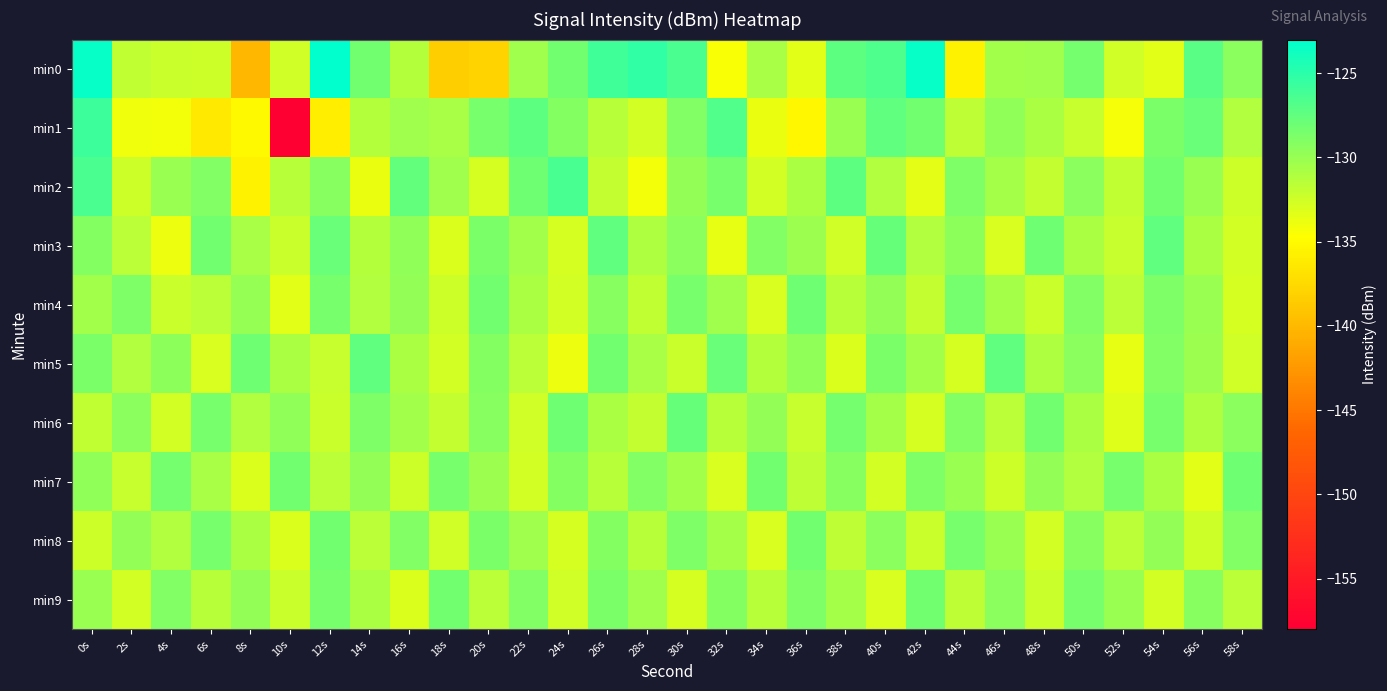

Reading left to right, extract all data points from this chart.

min0: 0s=-123.3	2s=-131.9	4s=-132.3	6s=-132.3	8s=-140.2	10s=-132.5	12s=-123.0	14s=-128.3	16s=-131.3	18s=-138.4	20s=-138.0	22s=-130.3	24s=-128.2	26s=-126.0	28s=-125.2	30s=-126.5	32s=-134.4	34s=-130.7	36s=-133.3	38s=-127.3	40s=-126.6	42s=-123.4	44s=-135.6	46s=-130.5	48s=-130.4	50s=-128.4	52s=-132.5	54s=-133.3	56s=-127.1	58s=-129.4
min1: 0s=-125.8	2s=-134.0	4s=-134.2	6s=-136.3	8s=-135.0	10s=-158.2	12s=-135.9	14s=-131.3	16s=-130.4	18s=-130.7	20s=-128.5	22s=-127.3	24s=-129.1	26s=-131.4	28s=-132.6	30s=-128.9	32s=-126.7	34s=-133.8	36s=-135.2	38s=-130.1	40s=-127.5	42s=-128.3	44s=-131.7	46s=-129.6	48s=-130.8	50s=-132.1	52s=-134.3	54s=-128.7	56s=-127.9	58s=-131.2
min2: 0s=-126.5	2s=-132.3	4s=-130.1	6s=-128.9	8s=-135.7	10s=-131.4	12s=-129.2	14s=-133.8	16s=-127.6	18s=-130.3	20s=-132.8	22s=-128.1	24s=-126.4	26s=-131.9	28s=-134.2	30s=-129.7	32s=-128.5	34s=-132.6	36s=-130.9	38s=-127.3	40s=-131.1	42s=-133.5	44s=-128.8	46s=-130.6	48s=-132.0	50s=-129.4	52s=-131.8	54s=-128.2	56s=-130.0	58s=-132.4
min3: 0s=-129.1	2s=-131.5	4s=-133.9	6s=-128.3	8s=-130.7	10s=-132.2	12s=-127.8	14s=-131.3	16s=-129.6	18s=-133.1	20s=-128.7	22s=-130.4	24s=-132.8	26s=-127.5	28s=-131.0	30s=-129.3	32s=-133.6	34s=-128.9	36s=-130.2	38s=-132.5	40s=-127.7	42s=-131.2	44s=-129.5	46s=-132.9	48s=-128.1	50s=-130.8	52s=-132.1	54s=-127.4	56s=-130.9	58s=-132.6
min4: 0s=-130.5	2s=-128.8	4s=-132.2	6s=-131.6	8s=-129.9	10s=-133.3	12s=-128.5	14s=-131.1	16s=-129.8	18s=-132.4	20s=-128.2	22s=-130.9	24s=-132.7	26s=-129.2	28s=-131.8	30s=-128.6	32s=-130.3	34s=-132.9	36s=-128.1	38s=-131.4	40s=-129.7	42s=-132.0	44s=-128.4	46s=-130.6	48s=-132.2	50s=-129.0	52s=-131.6	54s=-128.8	56s=-130.1	58s=-132.8
min5: 0s=-128.7	2s=-131.2	4s=-129.5	6s=-132.9	8s=-128.1	10s=-130.8	12s=-132.1	14s=-127.4	16s=-130.9	18s=-132.6	20s=-129.1	22s=-131.5	24s=-133.9	26s=-128.3	28s=-130.7	30s=-132.2	32s=-127.8	34s=-131.3	36s=-129.6	38s=-133.1	40s=-128.7	42s=-130.4	44s=-132.8	46s=-127.5	48s=-131.0	50s=-129.3	52s=-133.6	54s=-128.9	56s=-130.2	58s=-132.5
min6: 0s=-131.8	2s=-129.3	4s=-132.7	6s=-128.5	8s=-131.1	10s=-129.6	12s=-132.2	14s=-128.8	16s=-130.4	18s=-131.9	20s=-129.2	22s=-132.5	24s=-128.1	26s=-130.8	28s=-132.0	30s=-127.7	32s=-131.4	34s=-129.8	36s=-132.1	38s=-128.4	40s=-130.6	42s=-132.8	44s=-129.0	46s=-131.6	48s=-128.2	50s=-130.9	52s=-133.2	54s=-128.6	56s=-131.0	58s=-129.4
min7: 0s=-129.6	2s=-132.1	4s=-128.4	6s=-130.7	8s=-133.0	10s=-128.2	12s=-131.5	14s=-129.8	16s=-132.3	18s=-128.6	20s=-130.2	22s=-132.7	24s=-129.1	26s=-131.4	28s=-128.9	30s=-130.5	32s=-132.9	34s=-128.3	36s=-131.7	38s=-129.2	40s=-132.6	42s=-128.8	44s=-130.1	46s=-132.4	48s=-129.7	50s=-131.2	52s=-128.5	54s=-130.8	56s=-133.3	58s=-128.1
min8: 0s=-132.4	2s=-129.7	4s=-131.2	6s=-128.5	8s=-130.8	10s=-133.1	12s=-128.3	14s=-131.6	16s=-129.0	18s=-132.5	20s=-128.7	22s=-130.3	24s=-132.8	26s=-129.1	28s=-131.4	30s=-128.8	32s=-130.6	34s=-132.9	36s=-128.2	38s=-131.7	40s=-129.3	42s=-132.2	44s=-128.6	46s=-130.1	48s=-132.7	50s=-129.2	52s=-131.5	54s=-129.8	56s=-132.3	58s=-128.9
min9: 0s=-130.1	2s=-132.6	4s=-128.9	6s=-131.4	8s=-129.7	10s=-132.2	12s=-128.5	14s=-130.8	16s=-133.1	18s=-128.3	20s=-131.6	22s=-129.0	24s=-132.5	26s=-128.7	28s=-130.3	30s=-132.8	32s=-129.1	34s=-131.4	36s=-128.8	38s=-130.6	40s=-132.9	42s=-128.2	44s=-131.7	46s=-129.3	48s=-132.2	50s=-128.6	52s=-130.1	54s=-132.7	56s=-129.2	58s=-131.5